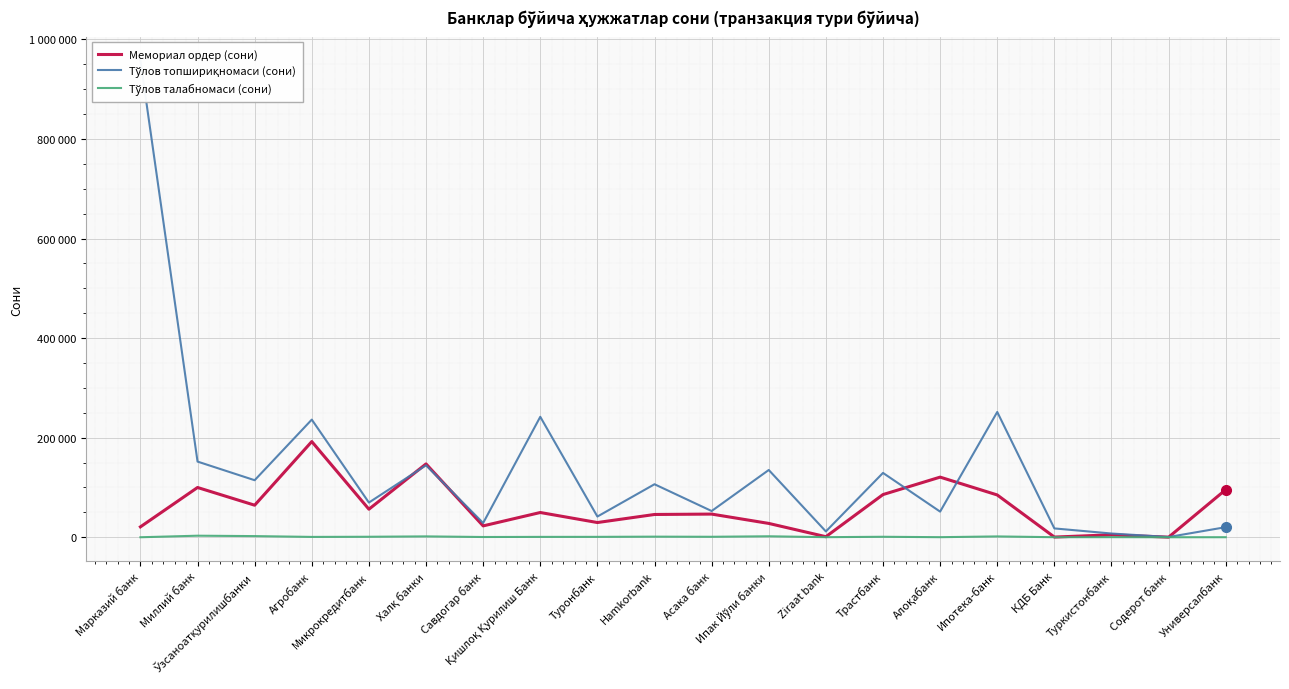

True or false: Тўлов талабномаси (сони) has more than 0 interior local peaks.

True